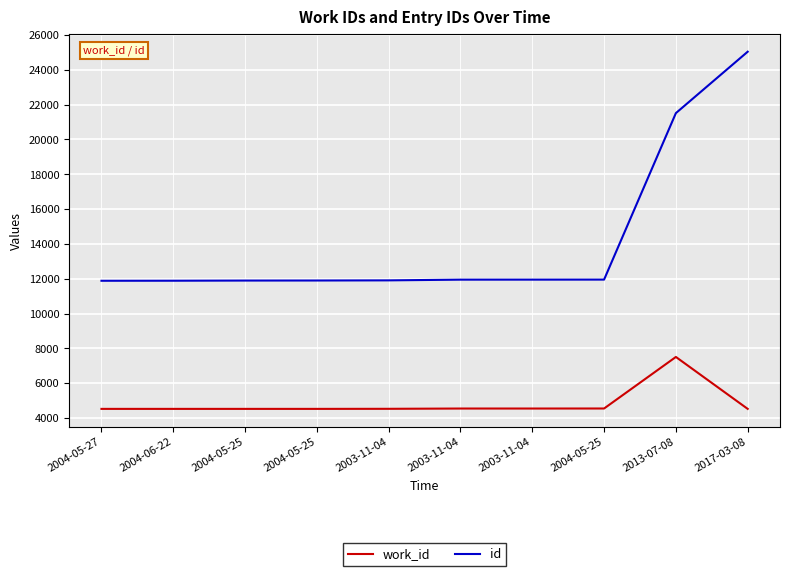

Reading left to right, extract all data points from this chart.

work_id: 2004-05-27=4525	2004-06-22=4525	2004-05-25=4525	2004-05-25=4525	2003-11-04=4529	2003-11-04=4545	2003-11-04=4545	2004-05-25=4547	2013-07-08=7508	2017-03-08=4525
id: 2004-05-27=11884	2004-06-22=11887	2004-05-25=11896	2004-05-25=11899	2003-11-04=11907	2003-11-04=11948	2003-11-04=11949	2004-05-25=11951	2013-07-08=21514	2017-03-08=25041